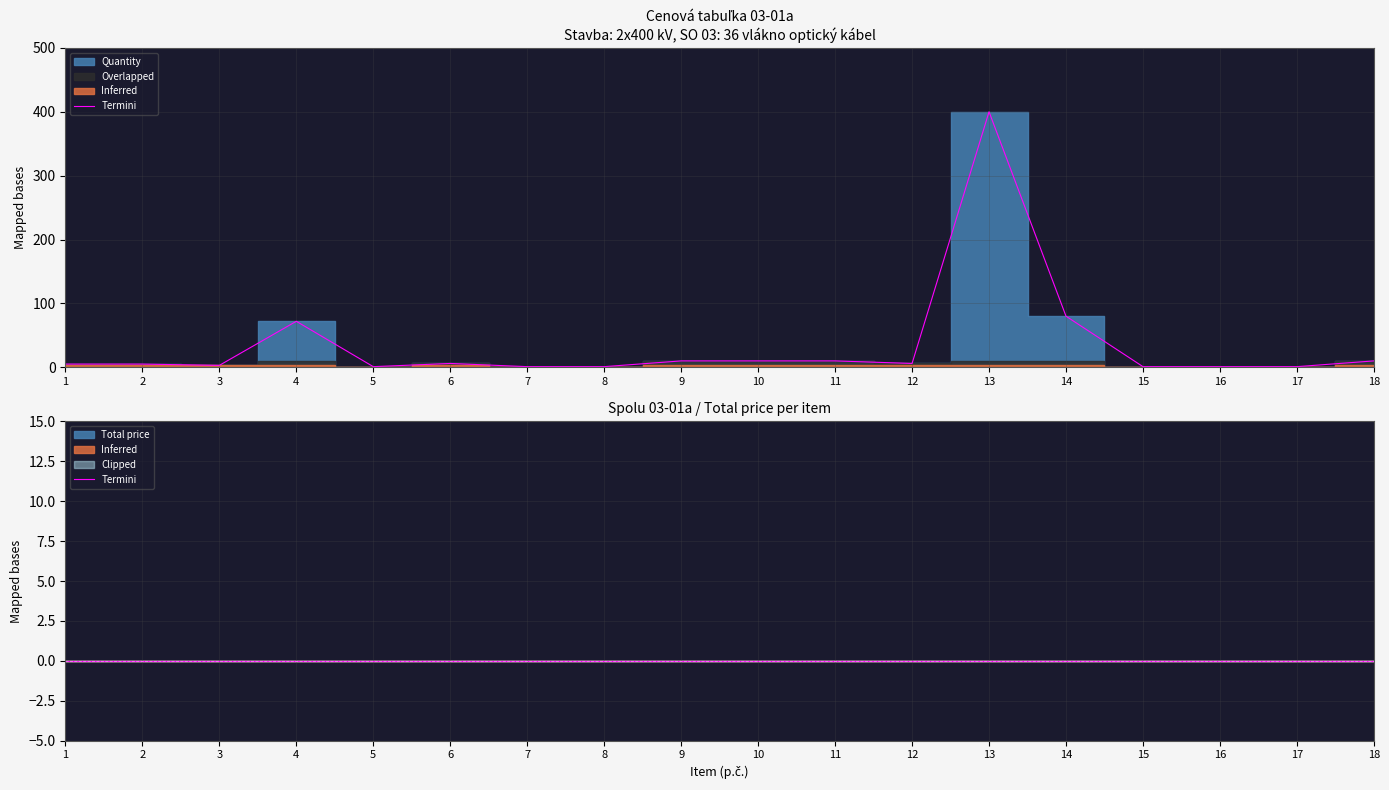

How many data points are less than 6?

9